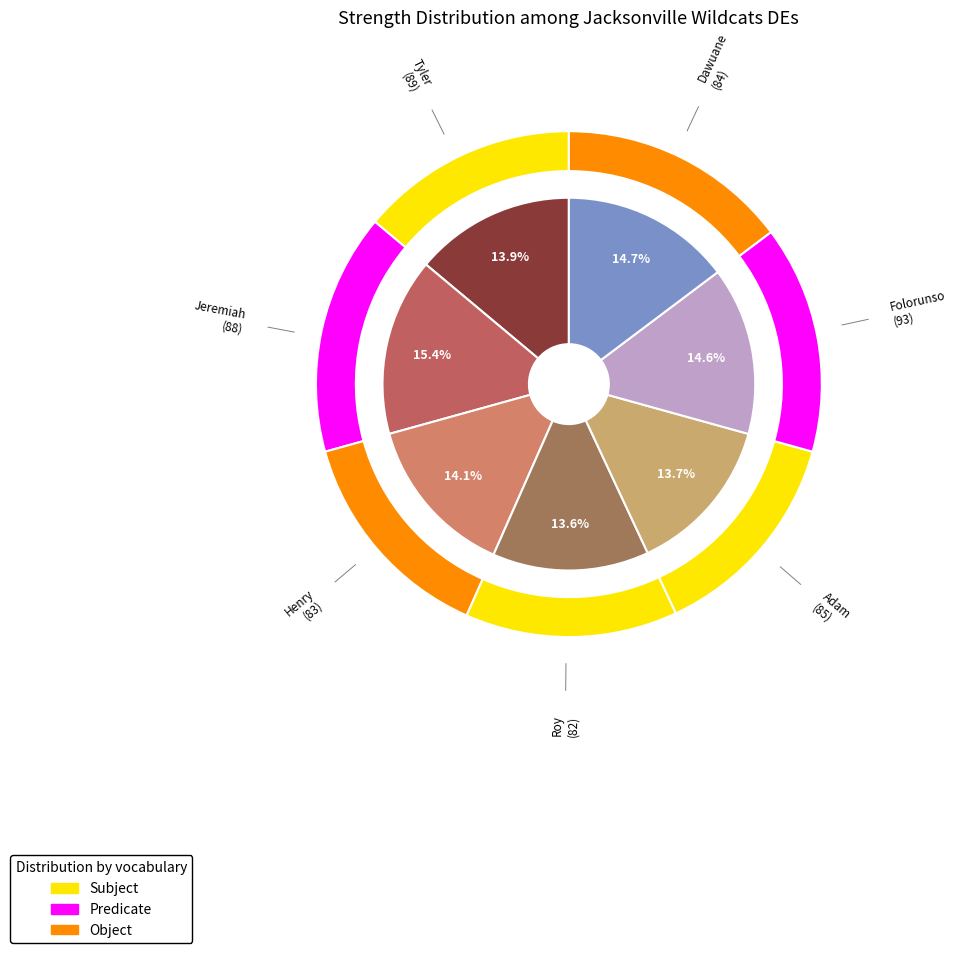

Approximately how many times larger is the value at Jeremiah compared to Henry?

1.1